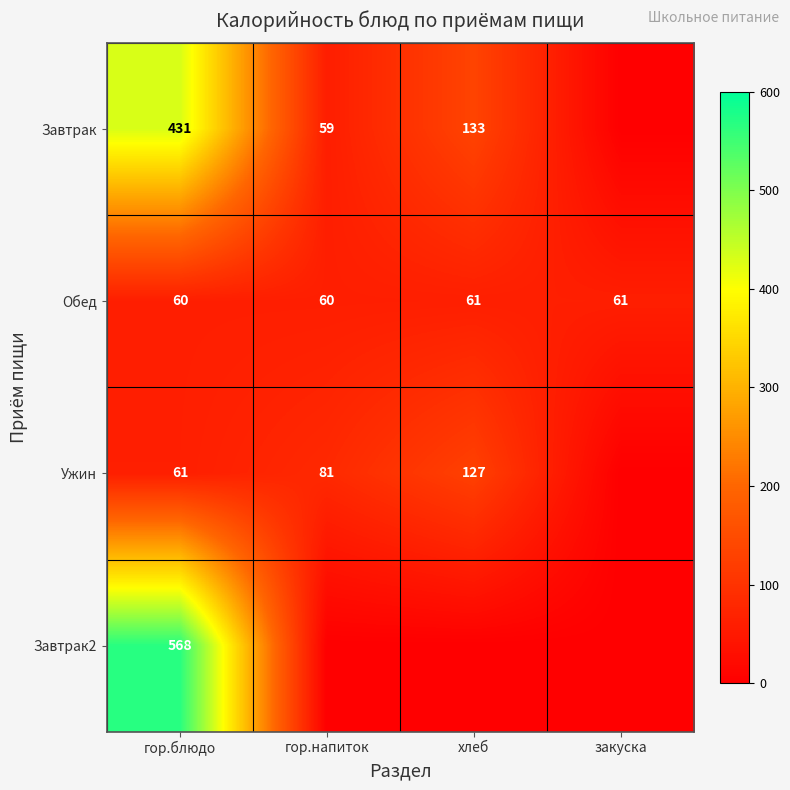

What is the sum of the Обед values at закуска and хлеб?

122